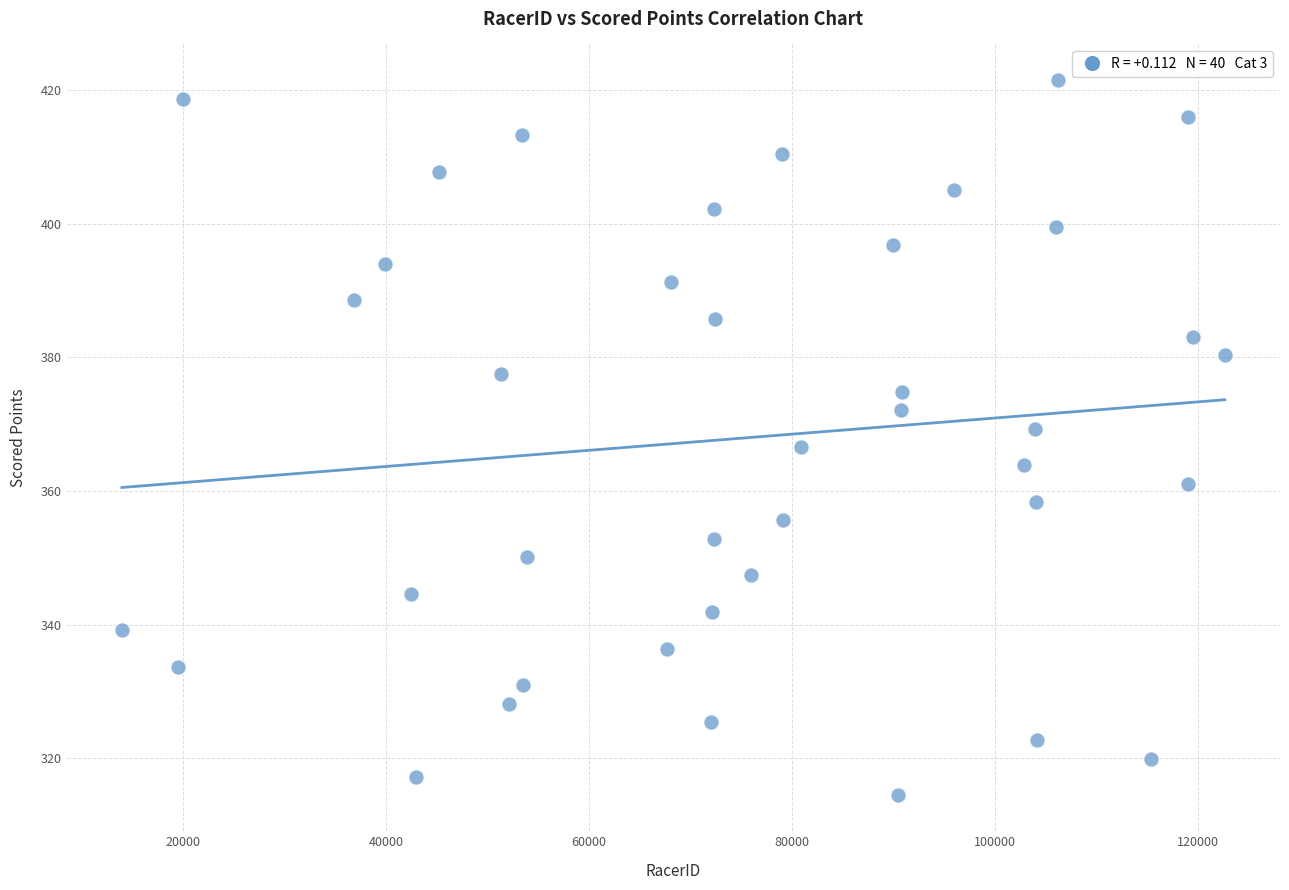

What is the range of Y values (max minus min)?

107.1